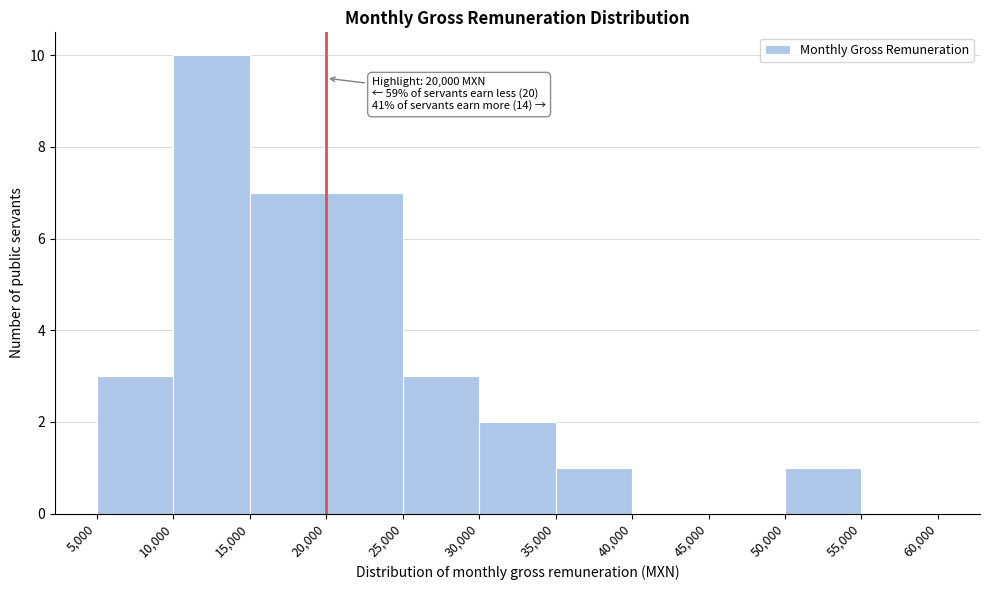

Over which range of the x-axis is the bar tallest?

10,000 to 15,000